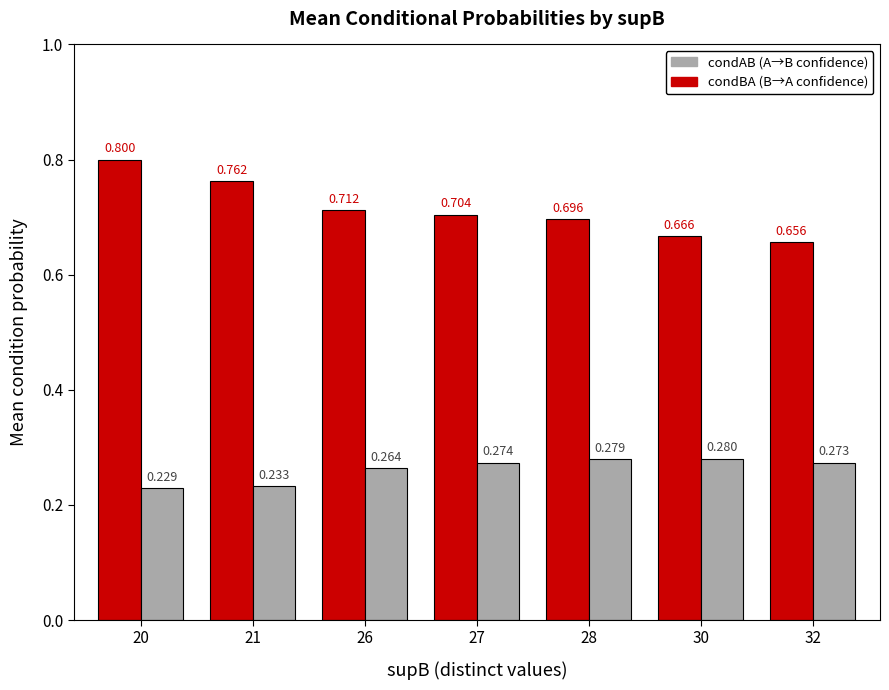

Does the chart contain stacked bars?

No